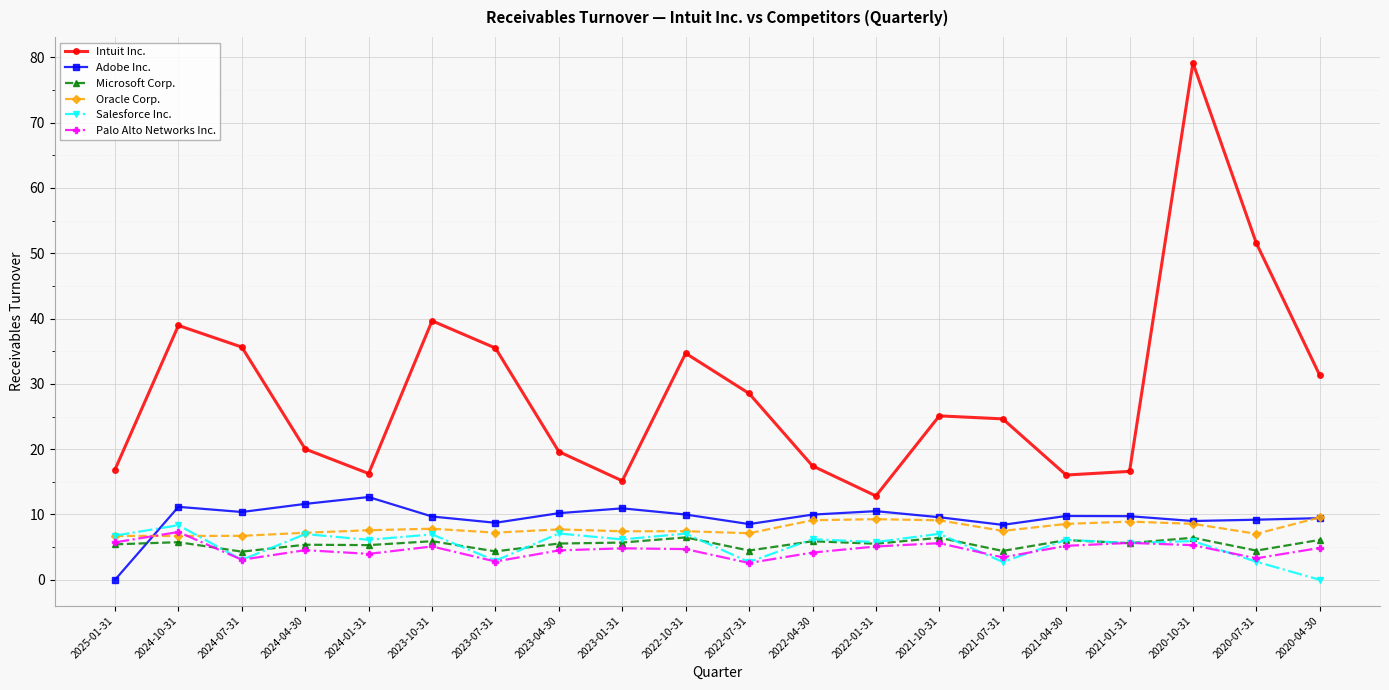

What is the difference between the highest and lowest values at 2025-01-31?

16.9